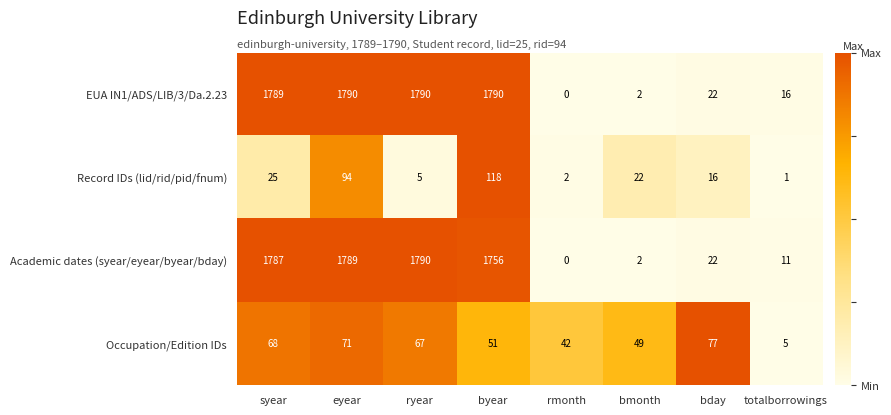

List the labels in order of Occupation/Edition IDs value, largest first.

bday, eyear, syear, ryear, byear, bmonth, rmonth, totalborrowings